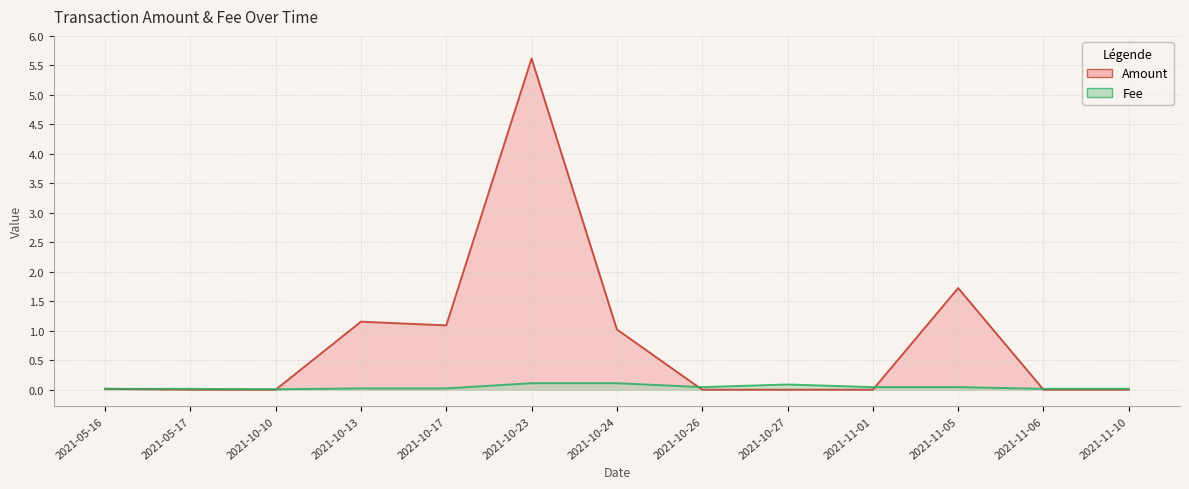

Rank the series by their maximum value, from highest to lowest.

Amount, Fee